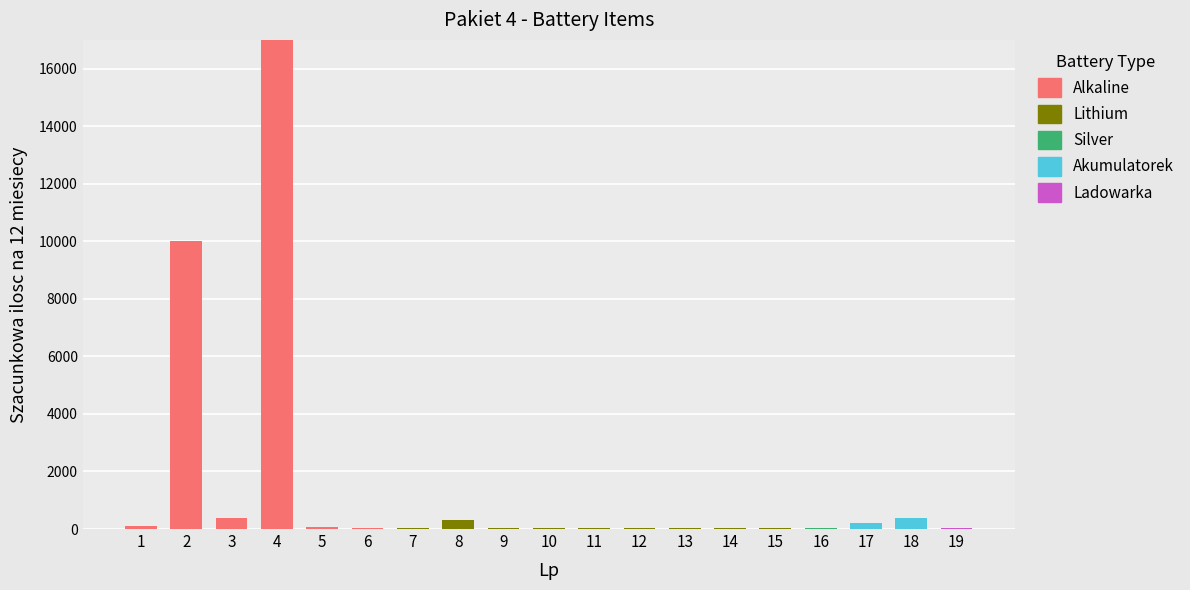

What is the highest value of the Alkaline series?

17000